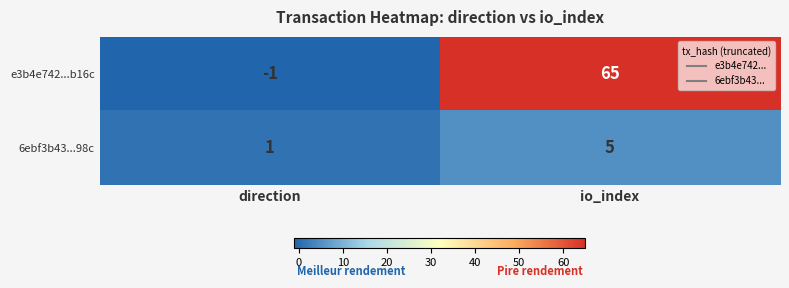

Which series has the widest spread of values?

e3b4e742...b16c